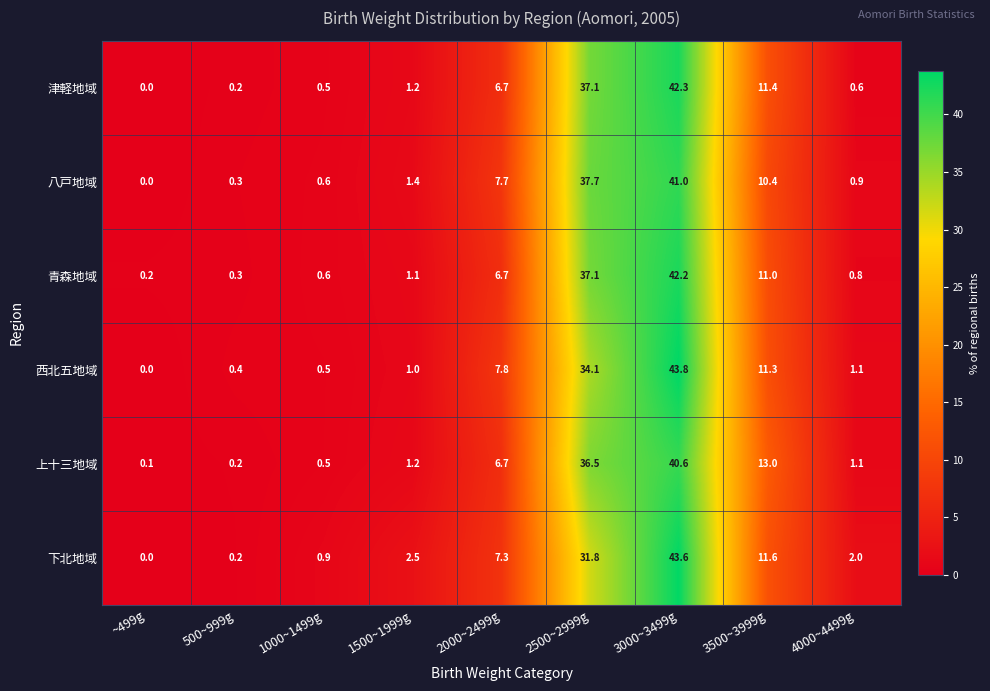

Between 1500~1999g and 4000~4499g, which series saw the biggest shift?

津軽地域